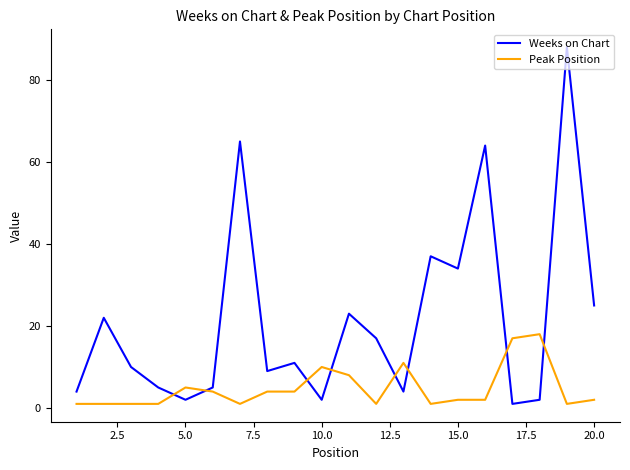

Rank the series by their maximum value, from lowest to highest.

Peak Position, Weeks on Chart